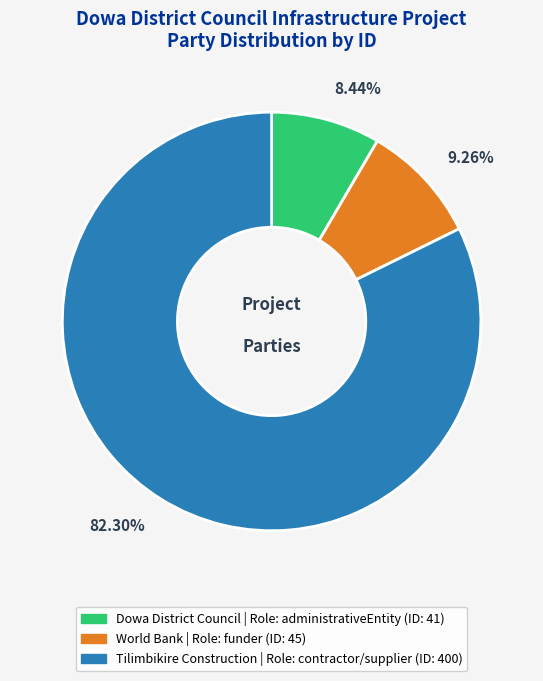

True or false: World Bank accounts for 9% of the total.

True